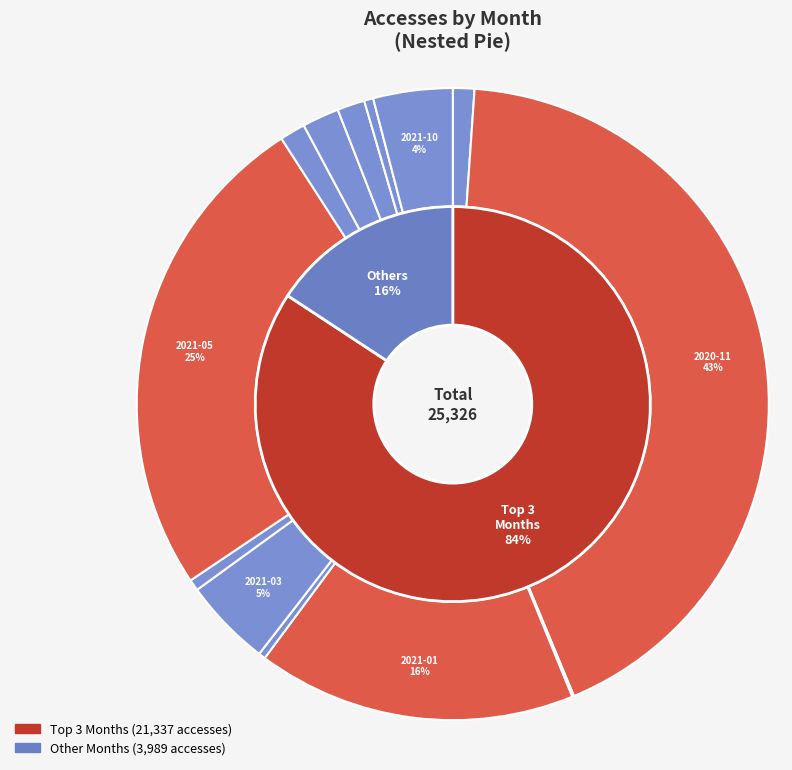

What is the total percentage of 2020-10 and 2021-05?

26.4%